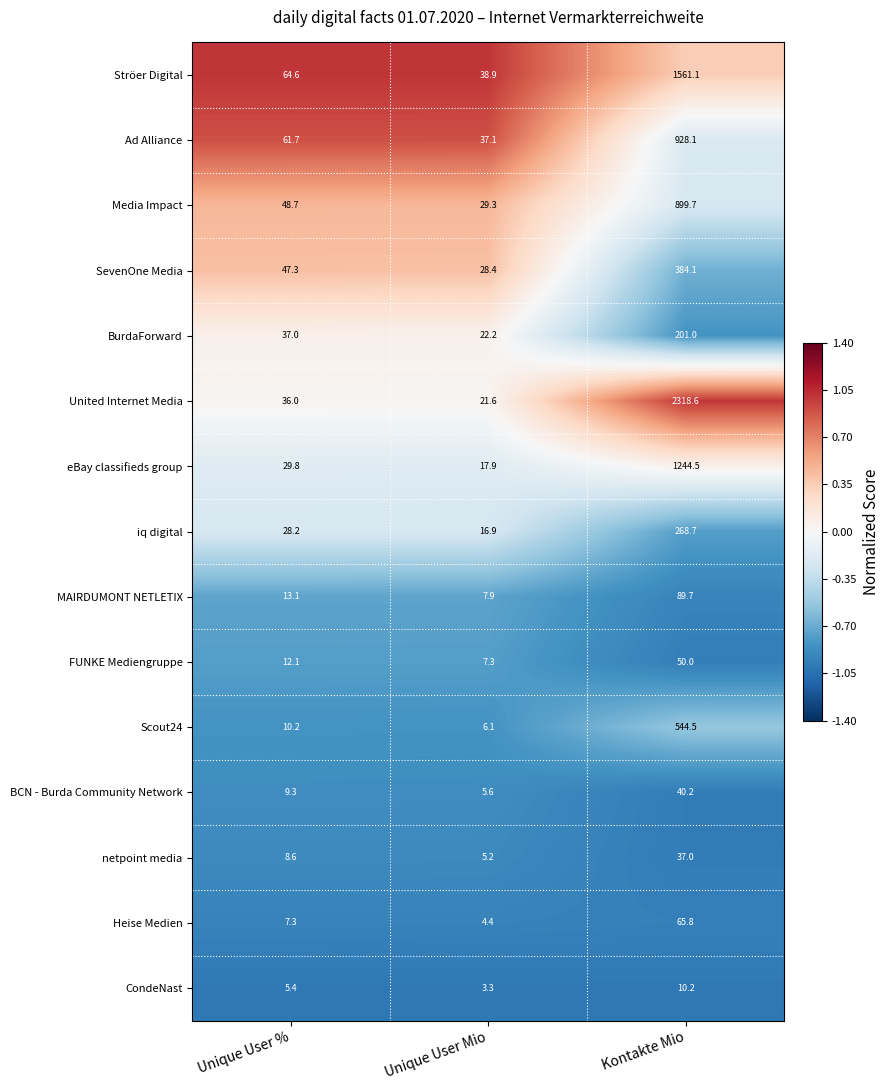

At which category is the sum across all series the highest?

Kontakte Mio